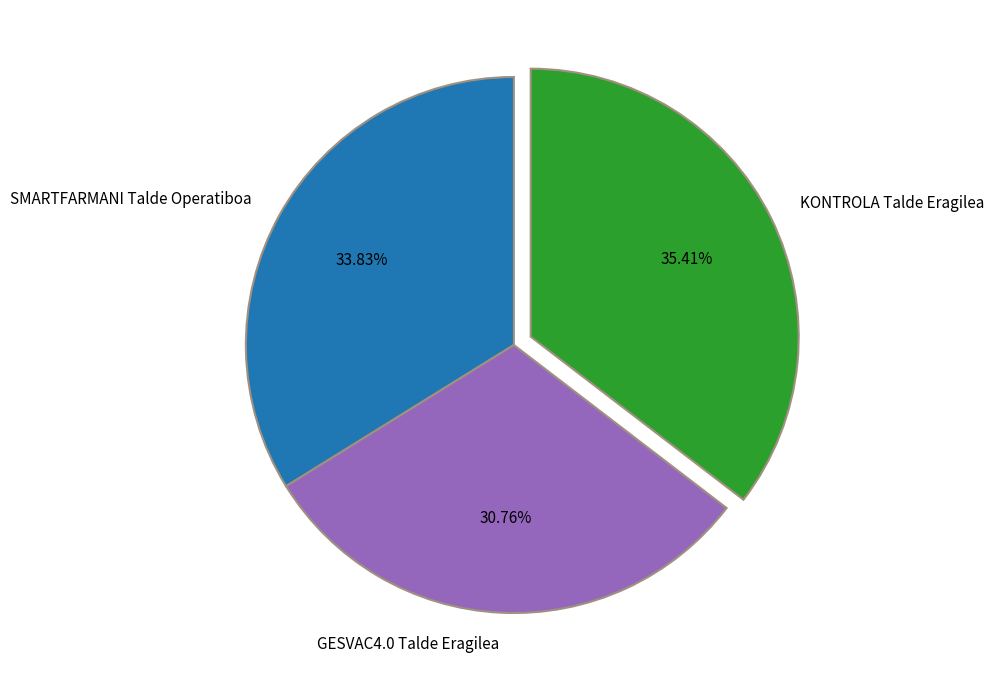

What percentage is the GESVAC4.0 Talde Eragilea slice, to the nearest percent?

31%